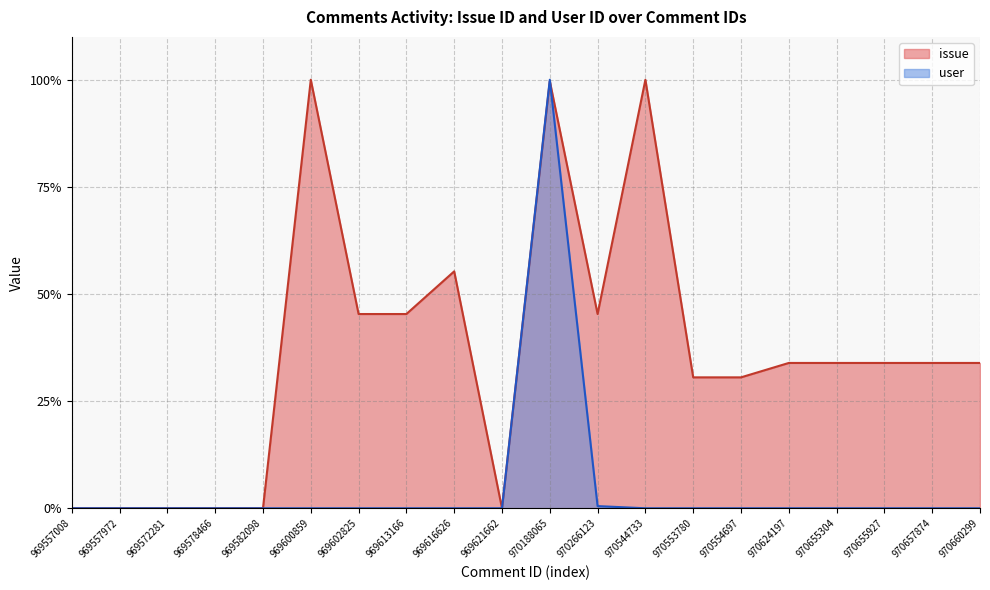

How many lines are shown in the chart?

2